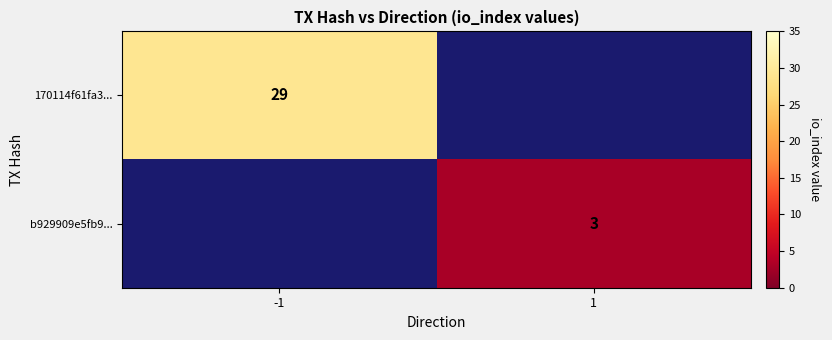

How many data points does each series have?

2